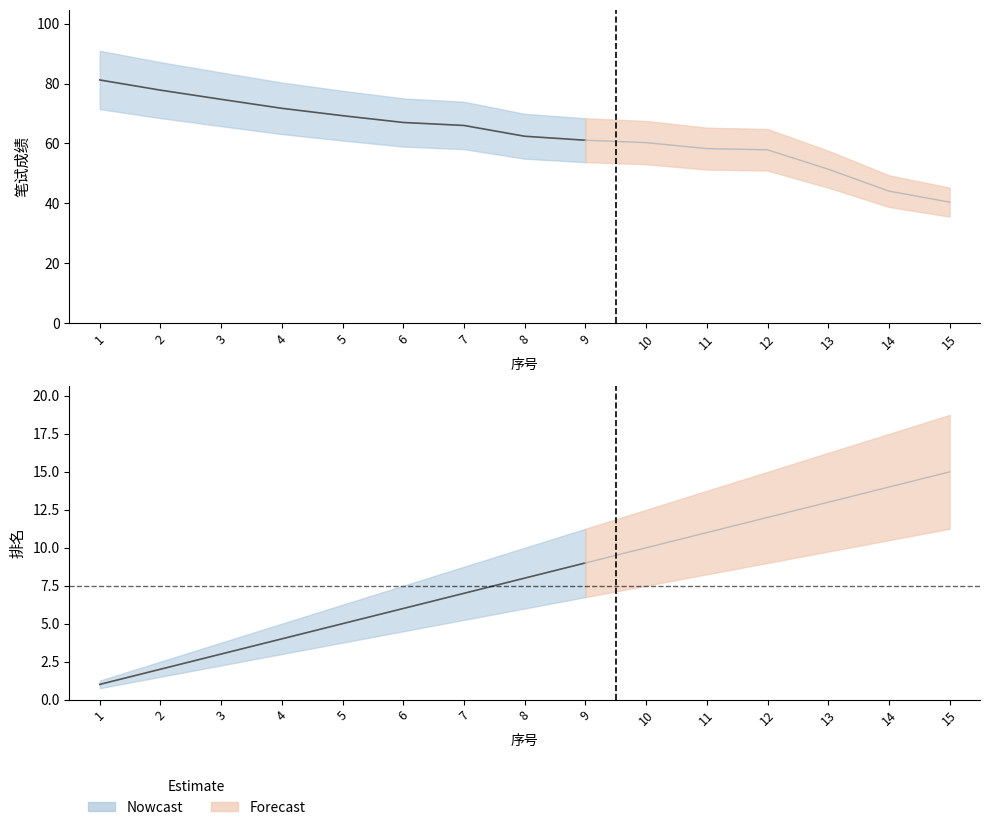

List the series in order of their peak value, highest first.

笔试成绩, 排名